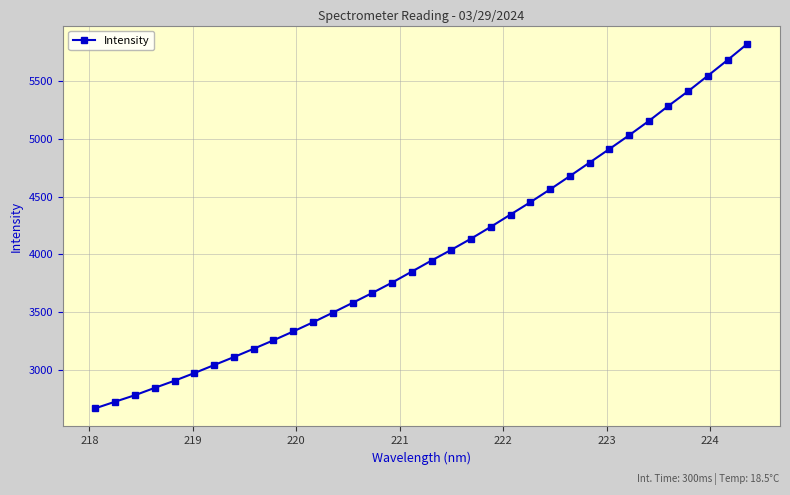

What is the value of the 13th point from the left?

3497.3